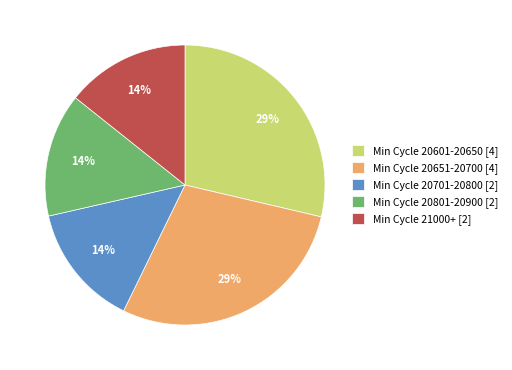

What percentage is the Min Cycle 20601-20650 [4] slice, to the nearest percent?

29%